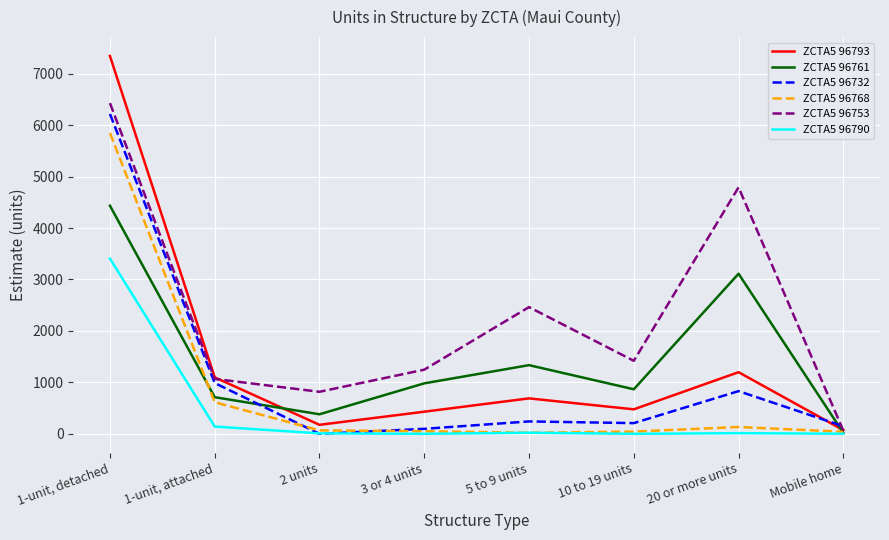

What is the maximum value shown in the chart?

7344